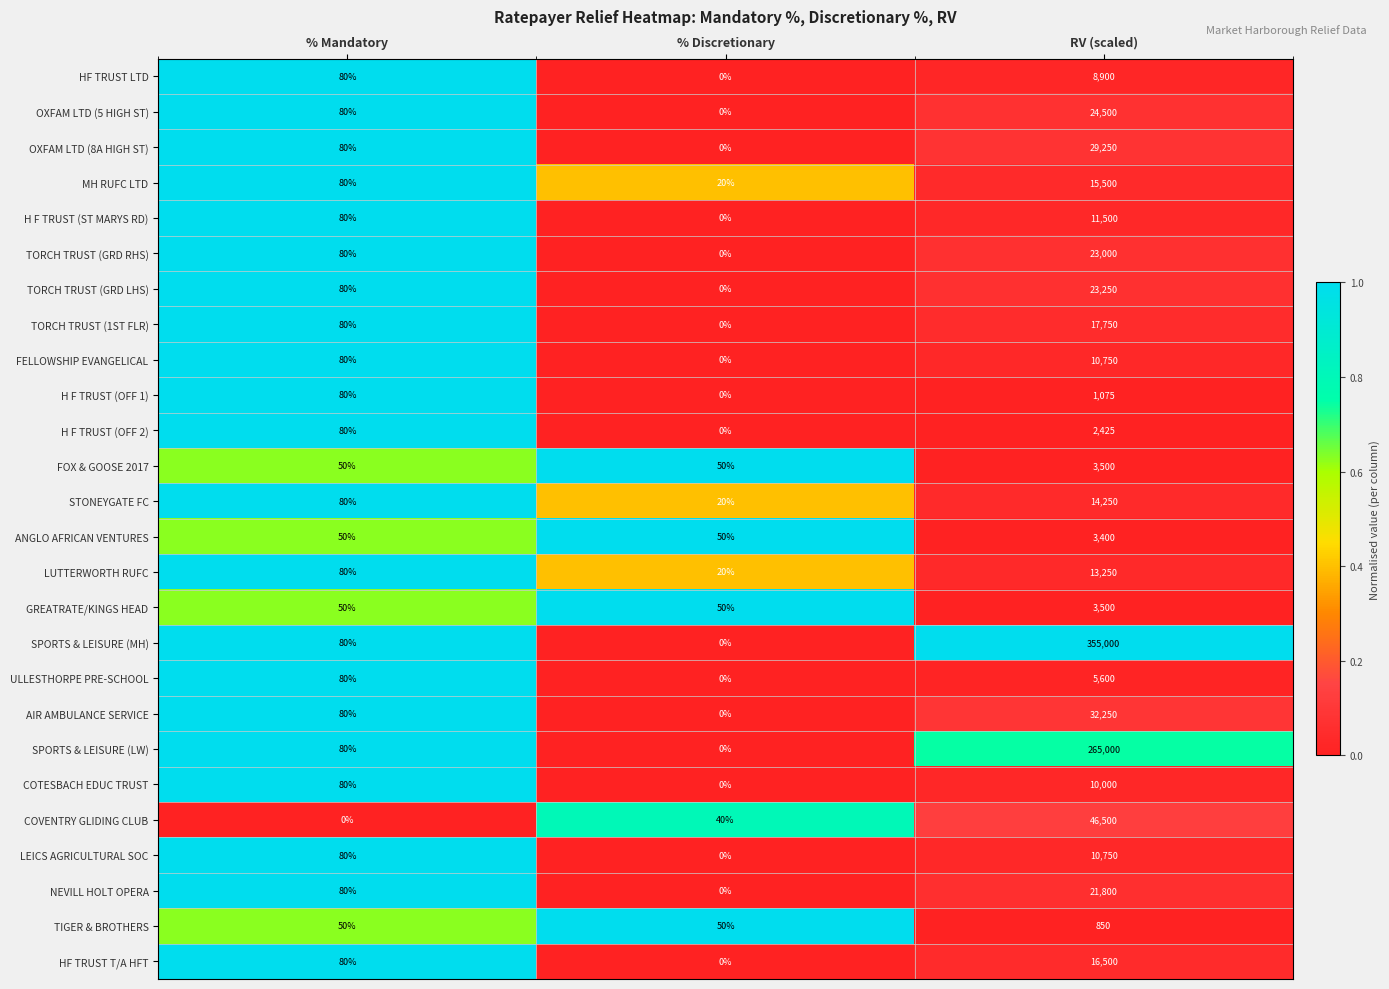

List the labels in order of TORCH TRUST (GRD LHS) value, smallest first.

% Discretionary, % Mandatory, RV (scaled)